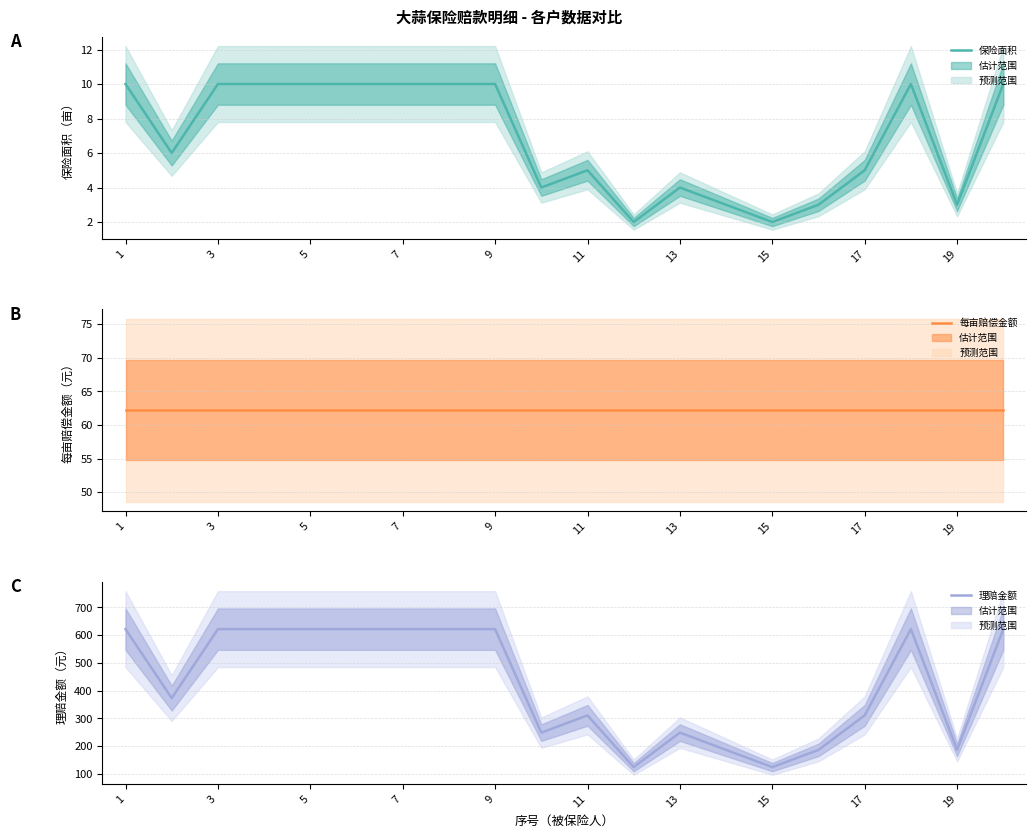

In 保险面积, how many points are higher than both neighbors (excluding endpoints)?

3